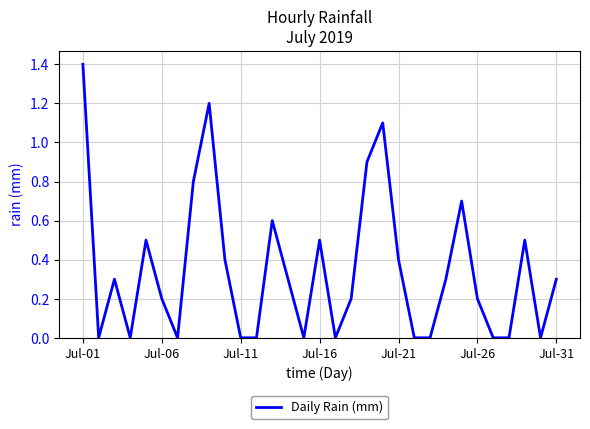

What is the maximum value shown in the chart?

1.4